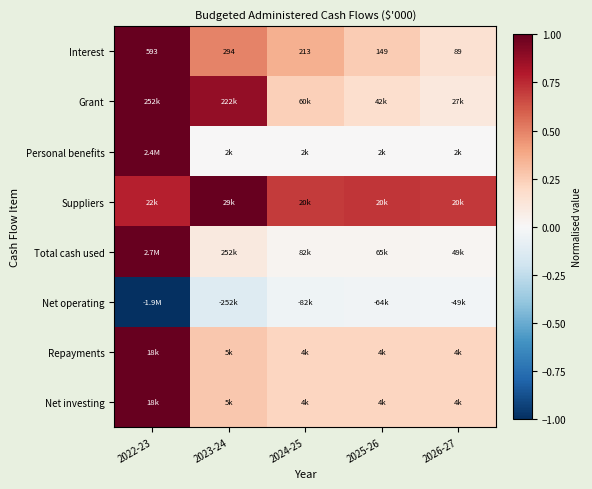

The value of Interest at 2023-24 is 0.5. True or false?

True